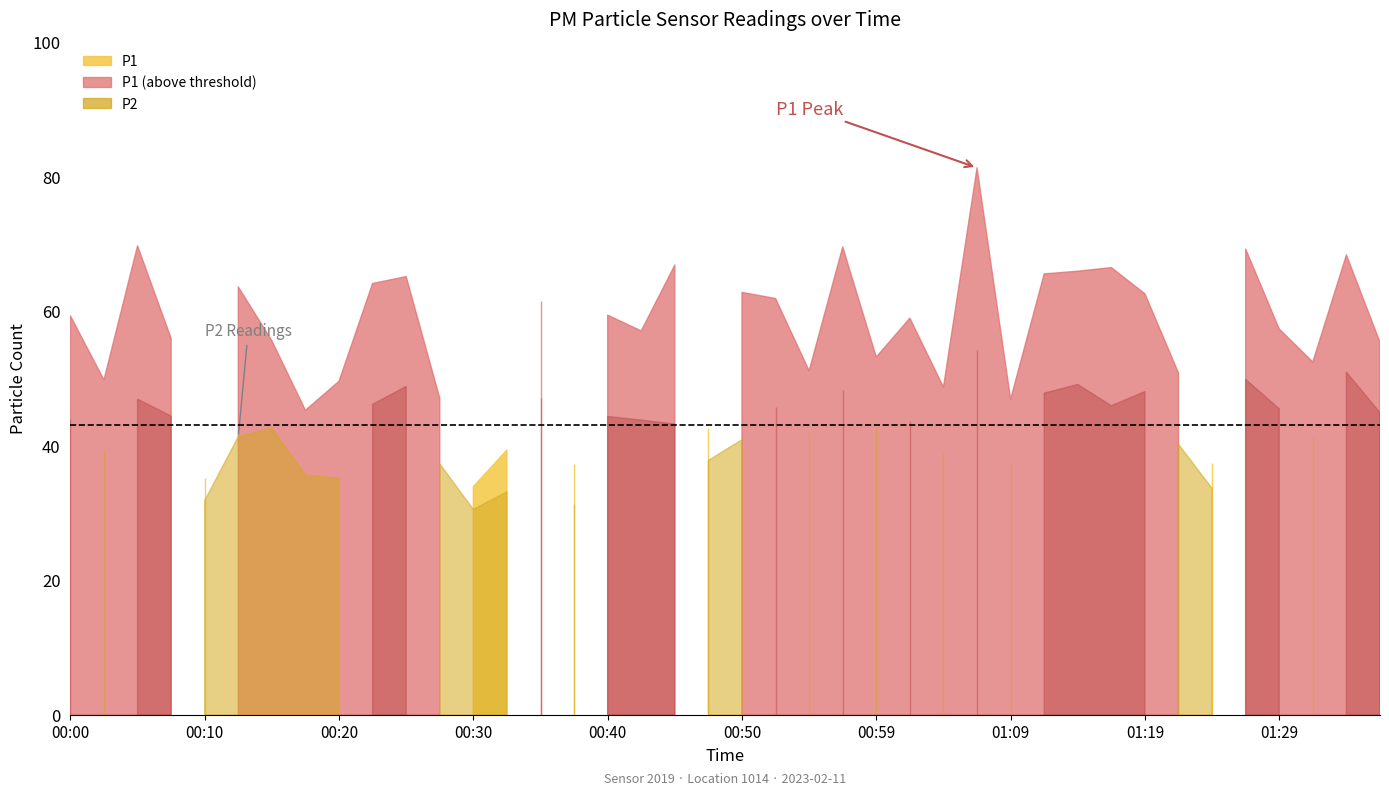

What is the spread (max minus min) of values at 00:02?

10.4